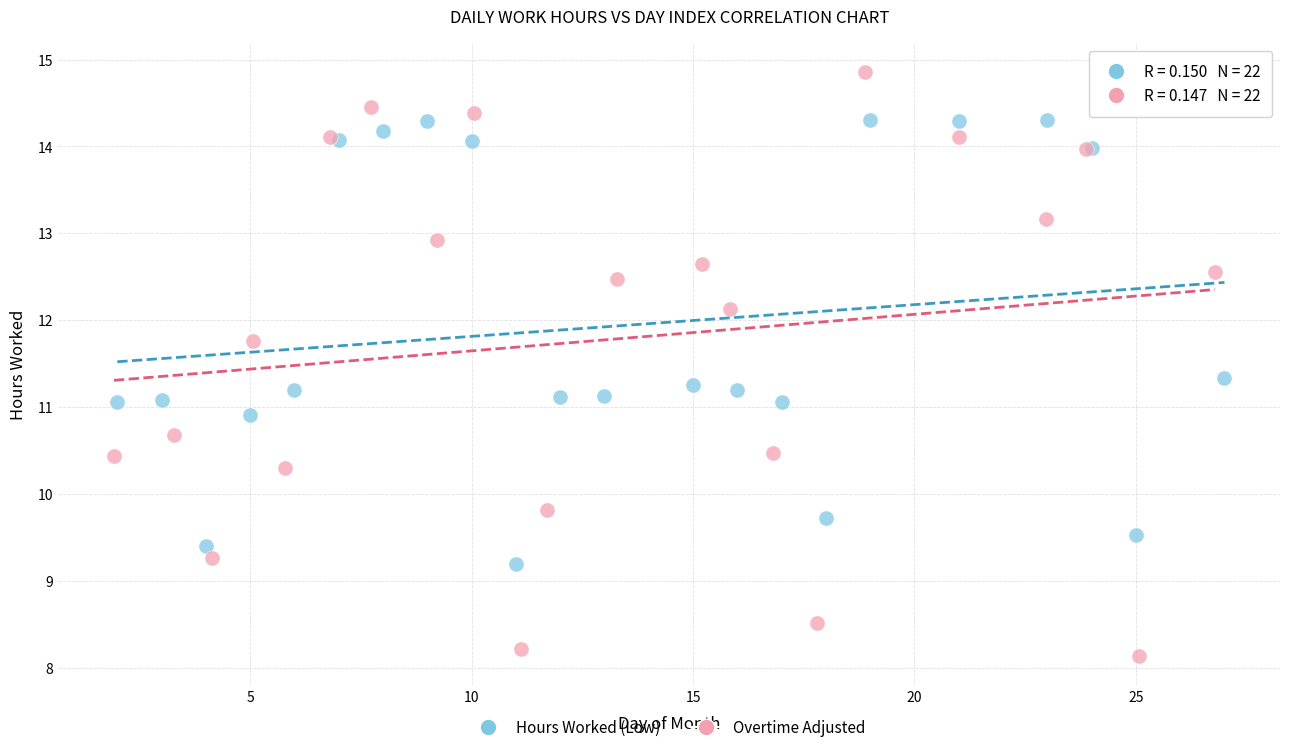

Which series reaches the minimum Y coordinate?

Overtime Adjusted